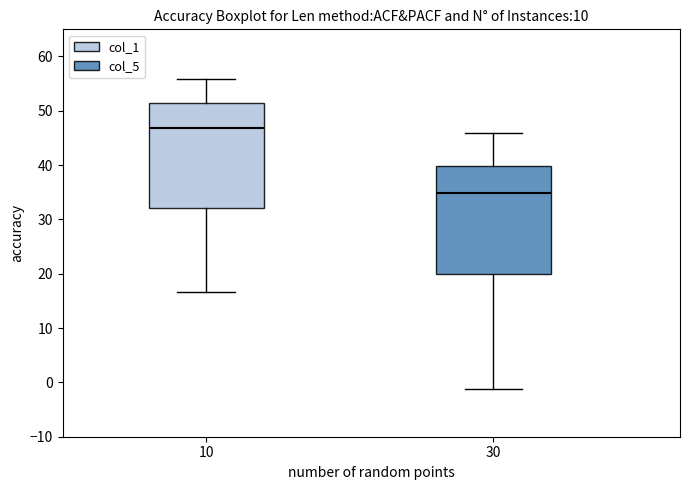

Which box has the highest median line?

10